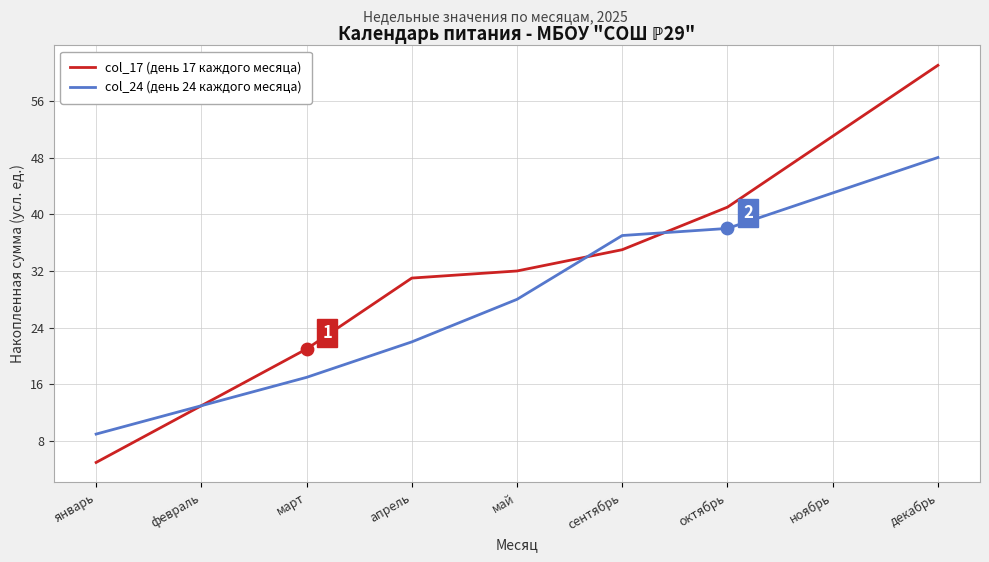

At how many categories does at least one series exceed 36?

4